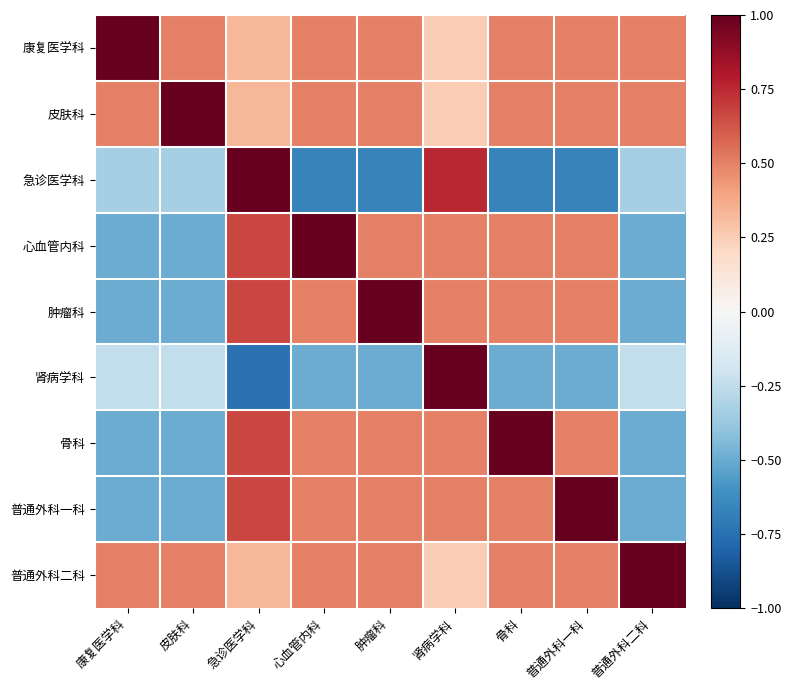

What is the maximum value shown in the chart?

1.0